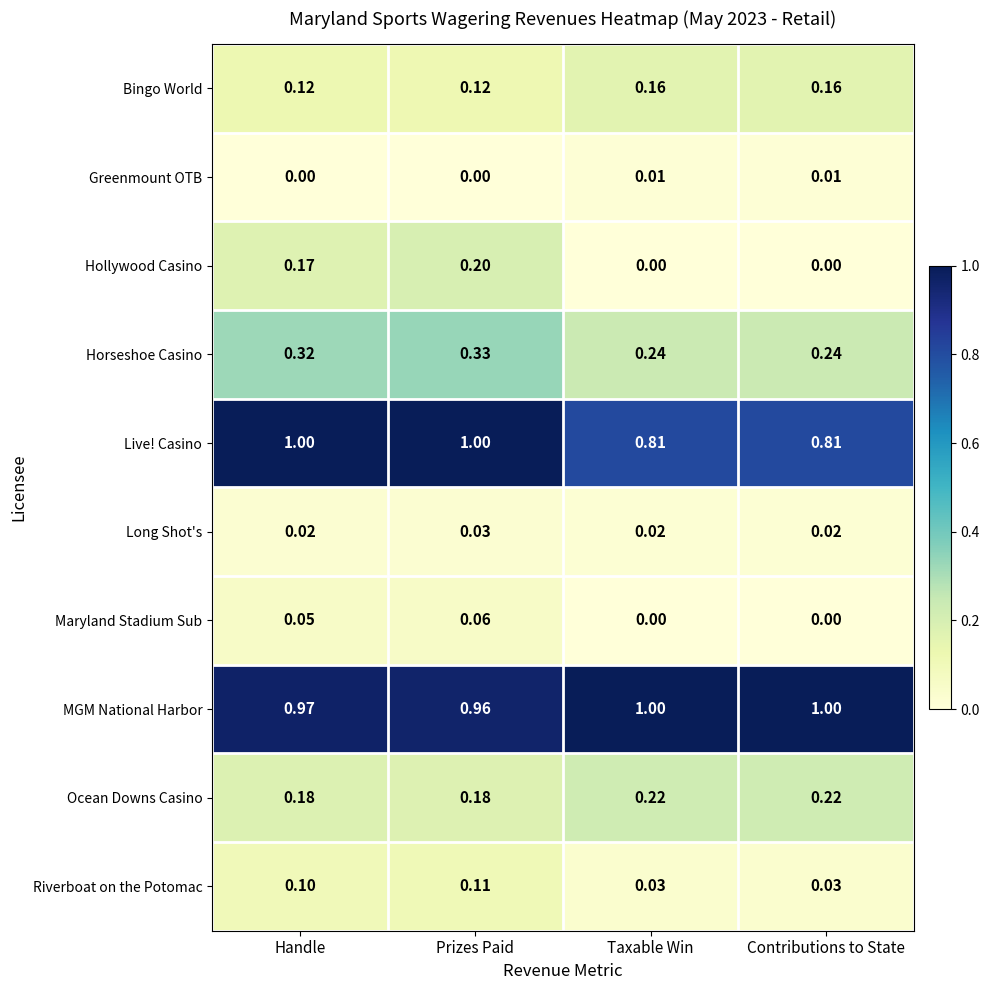

Which series has the widest spread of values?

Hollywood Casino